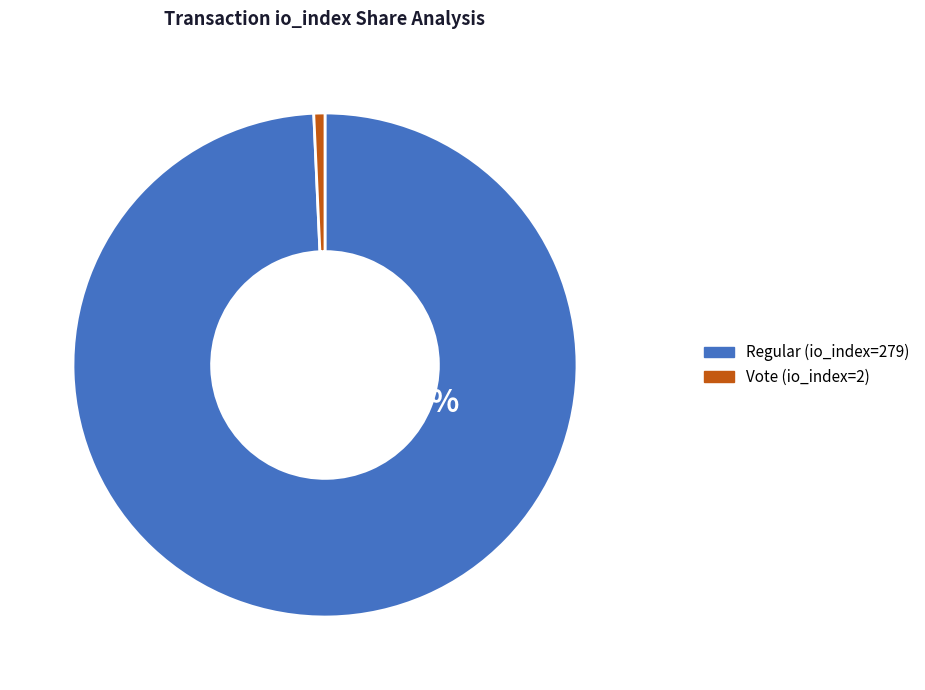

Which slice is the largest?

Regular (io_index=279)